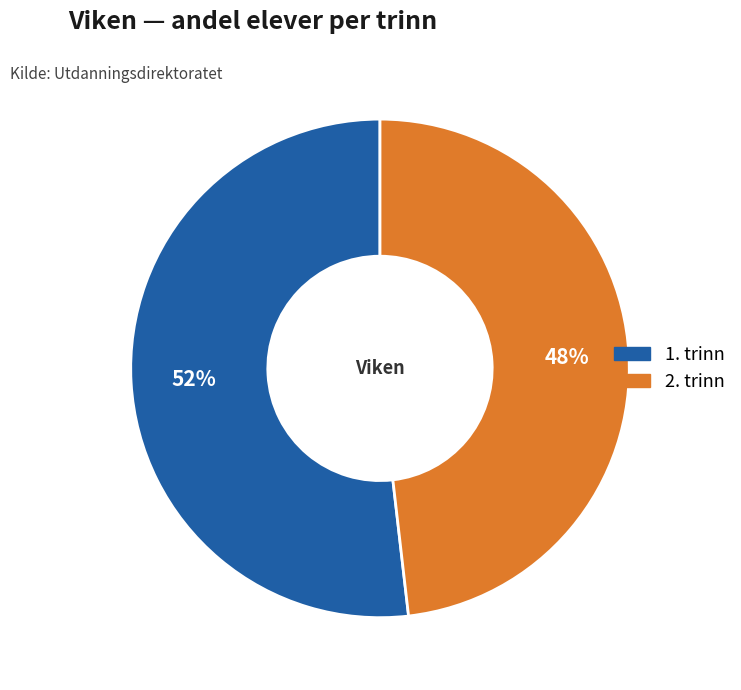

Does 2. trinn account for over 50% of the chart?

No